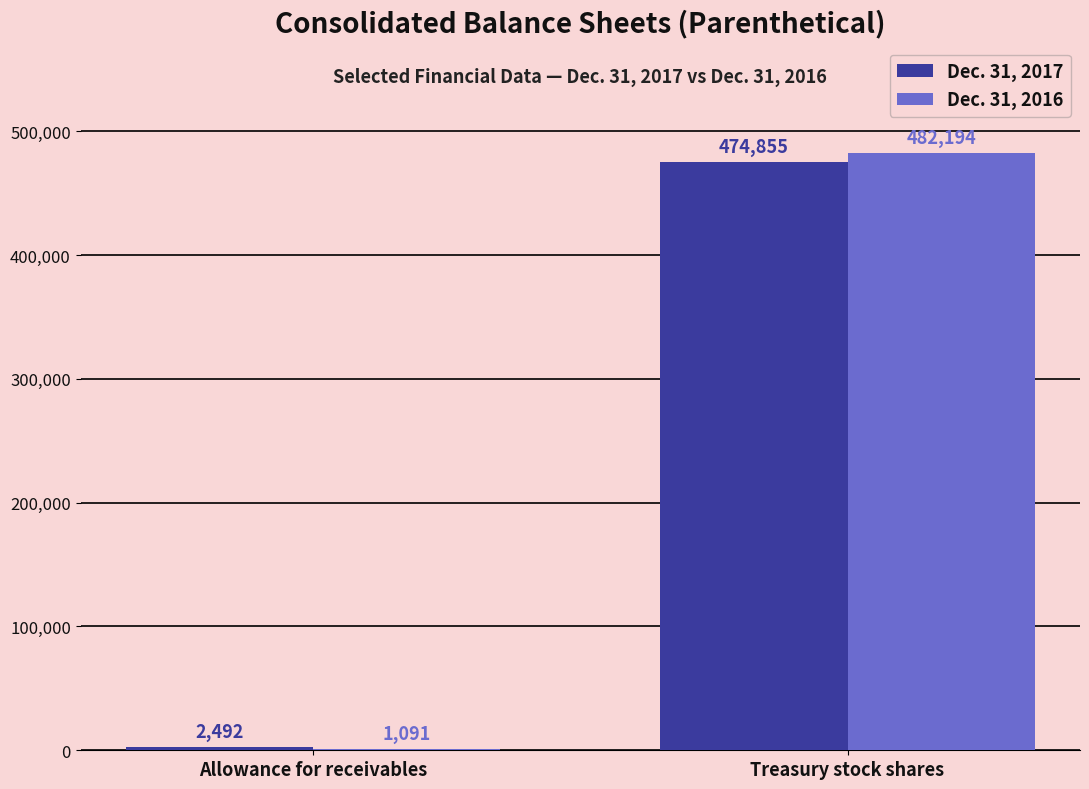

Does the chart contain stacked bars?

No